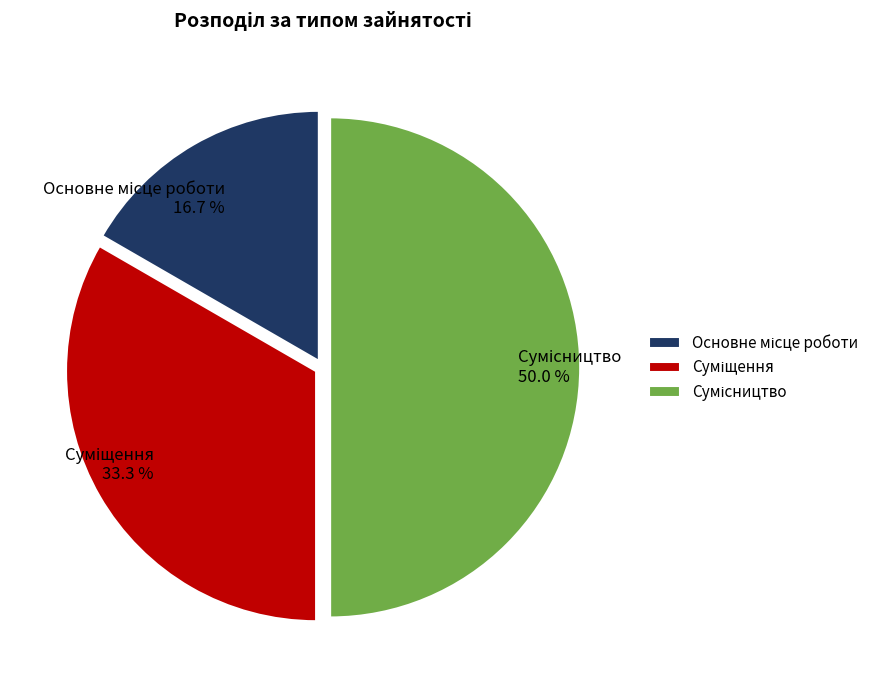

How many segments does this pie chart have?

3